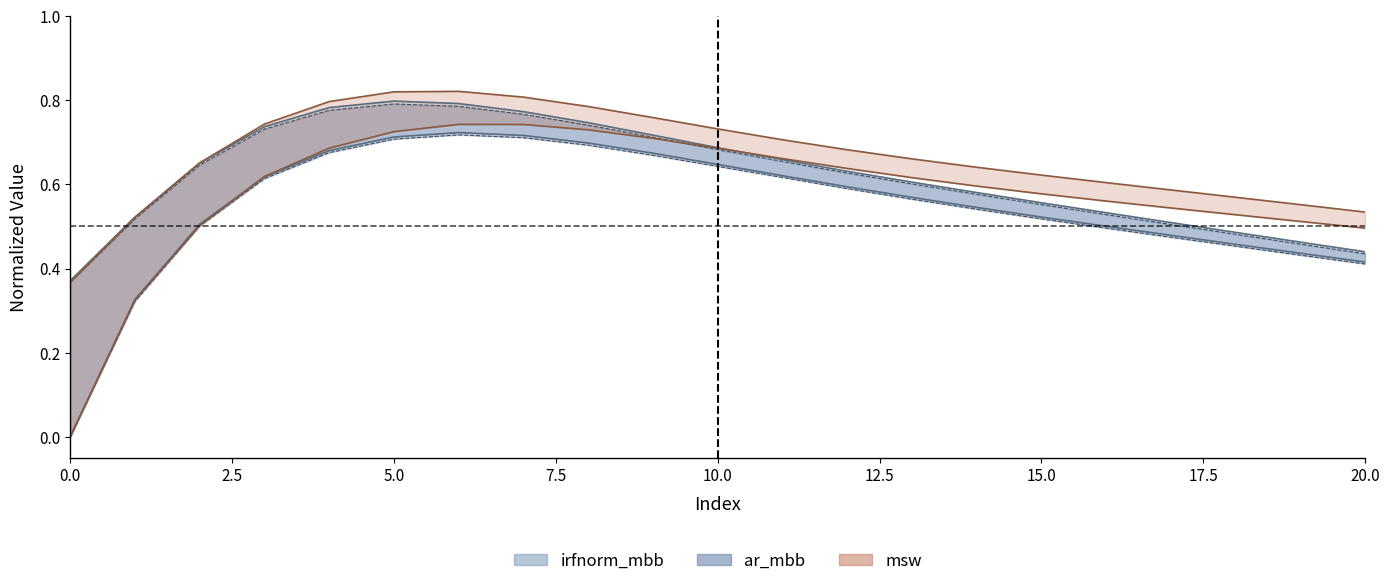

What is the spread (max minus min) of values at 17.5?

0.1